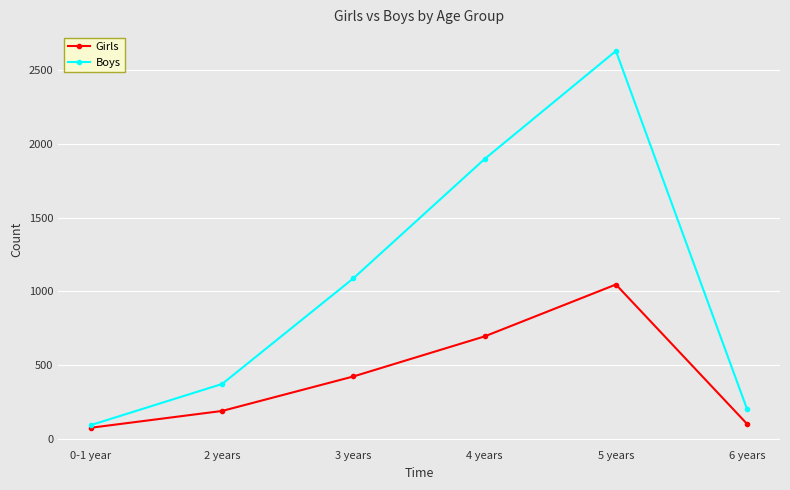

Where is the first local maximum for Girls?

5 years